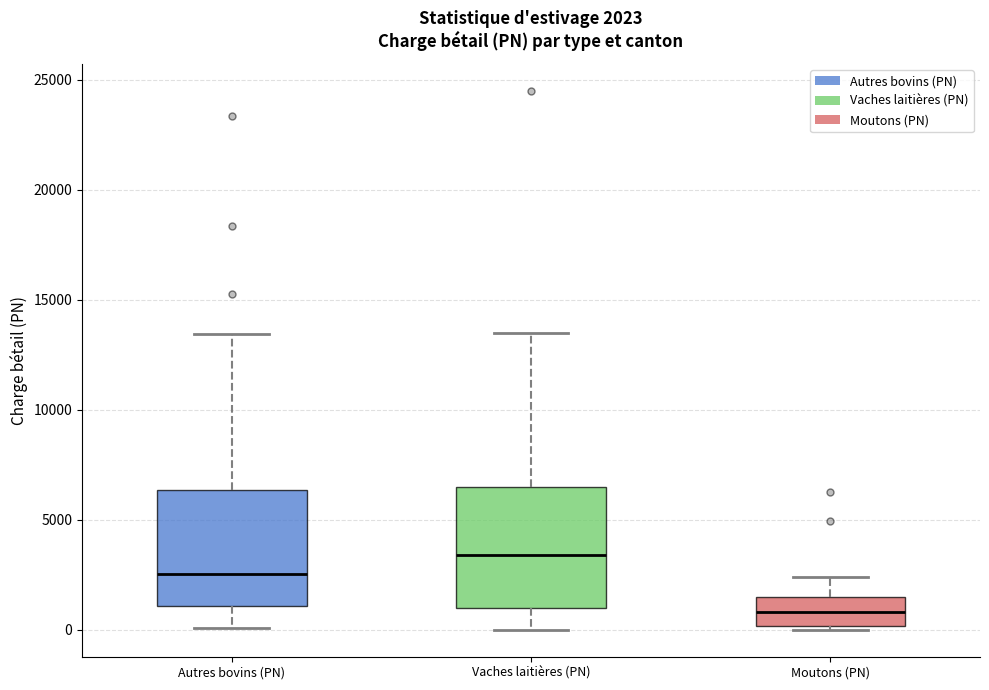

Which box's median line is the highest?

Vaches laitières (PN)